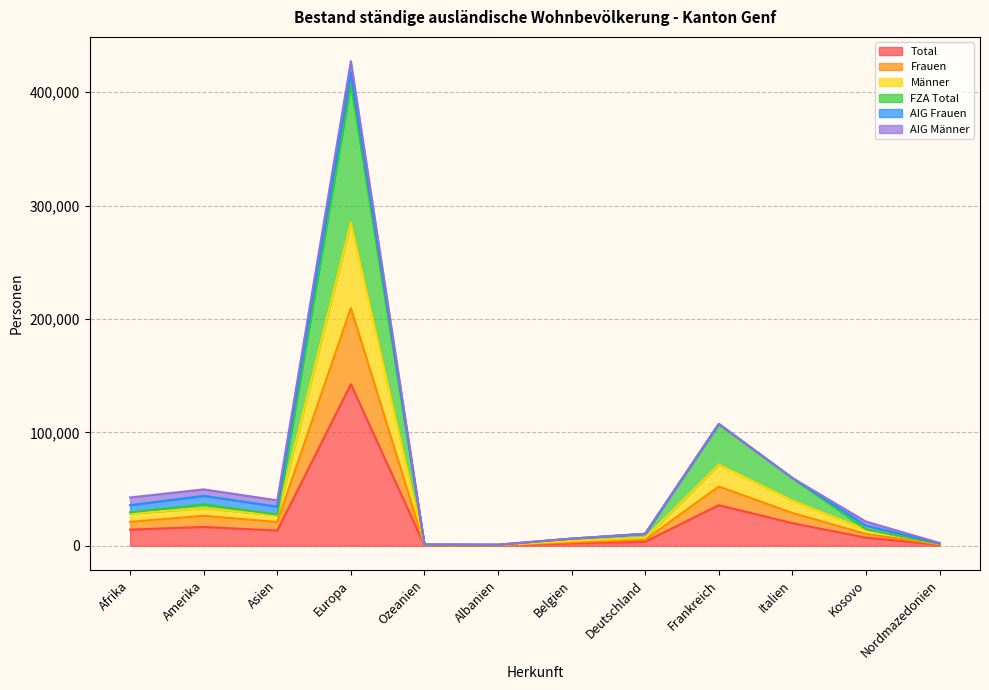

At which category does the chart reach its minimum across all series?

Albanien